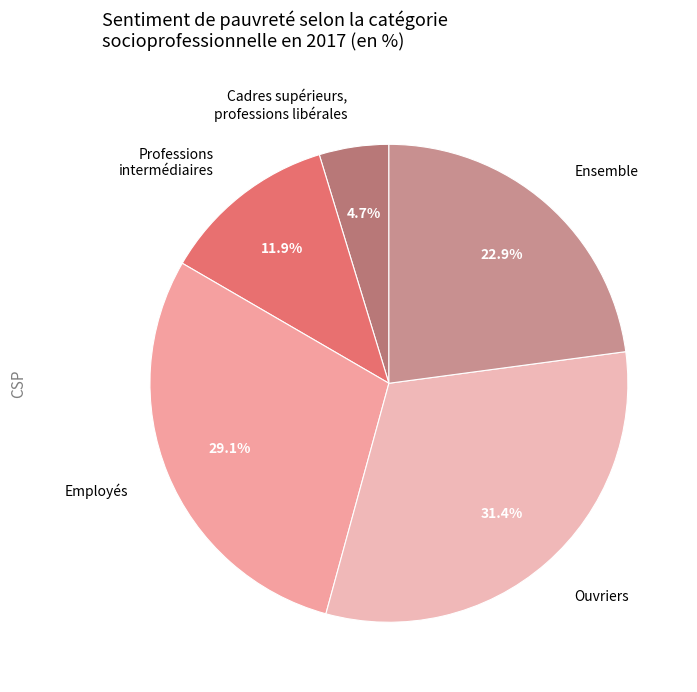

Rank the categories by value from lowest to highest.

Cadres supérieurs, professions libérales, Professions intermédiaires, Ensemble, Employés, Ouvriers